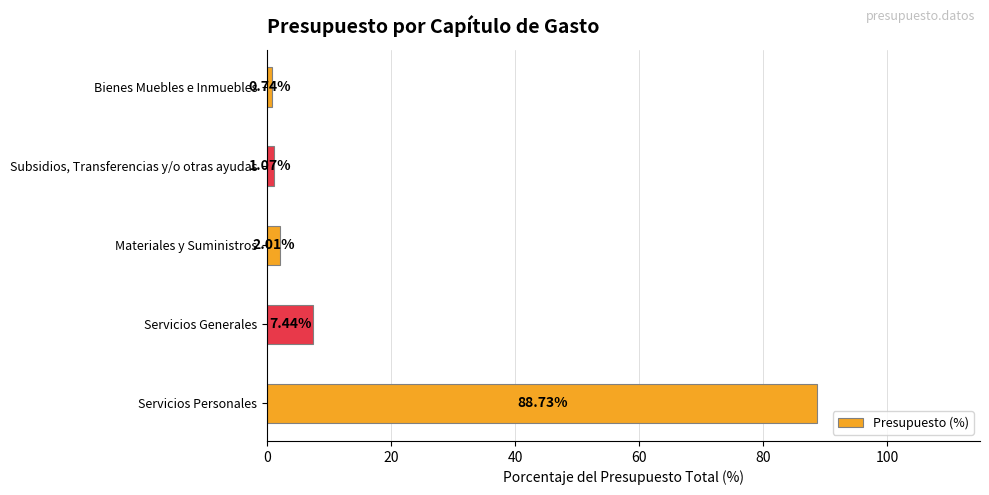

At which label is the value closest to 44?

Servicios Generales